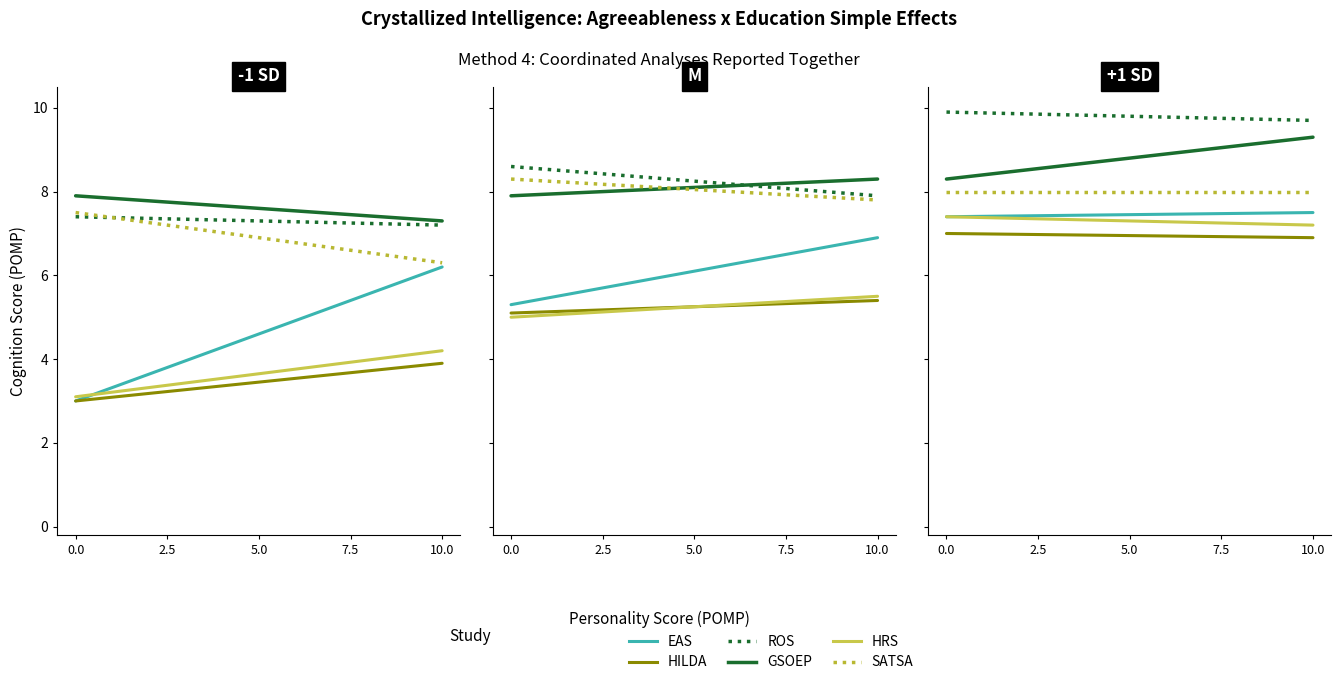

How many lines are shown in the chart?

6